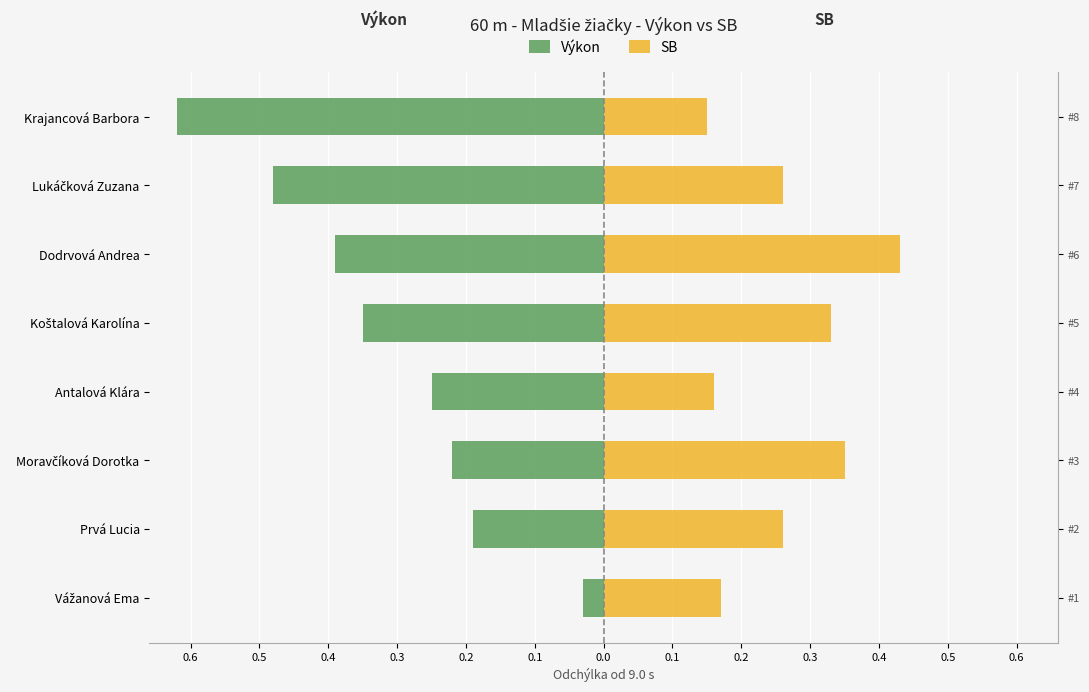

At how many categories does at least one series exceed 0?

8